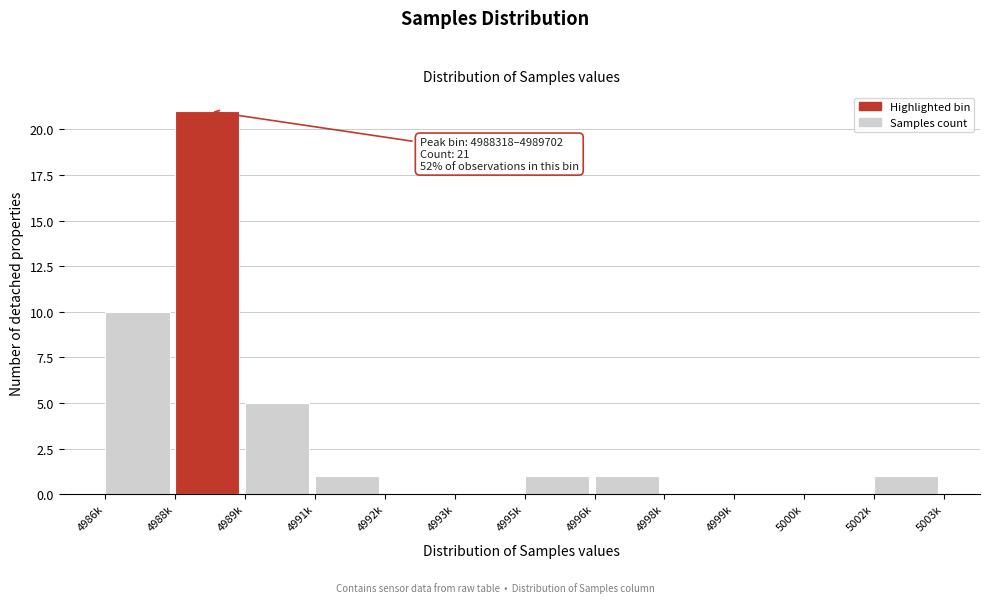

Reading left to right, list all the values displayed in this chart.

4986k=10	4988k=21	4989k=5	4991k=1	4992k=0	4993k=0	4995k=1	4996k=1	4998k=0	4999k=0	5000k=0	5002k=1